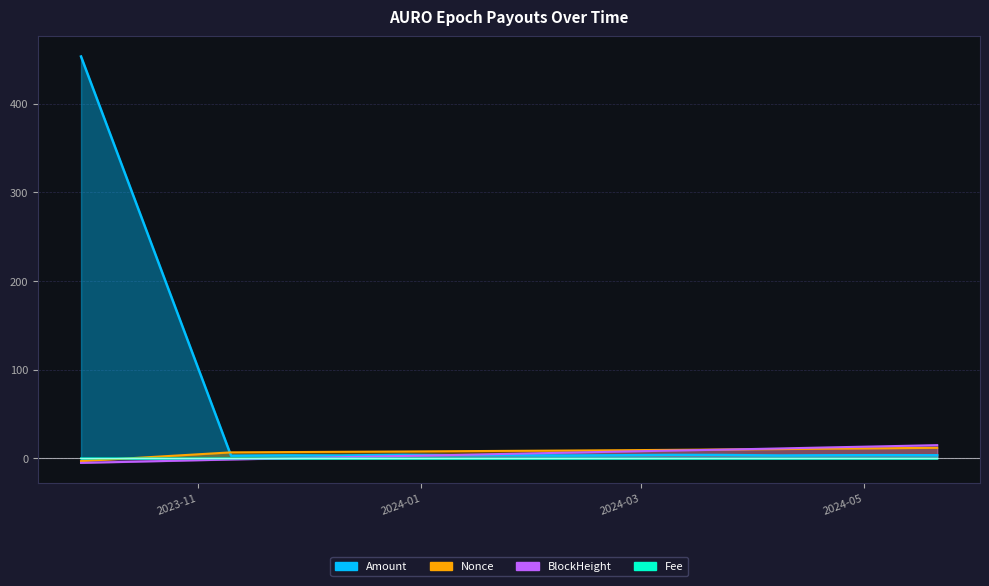

Which category has the highest value in the Fee series?

2023-09-30